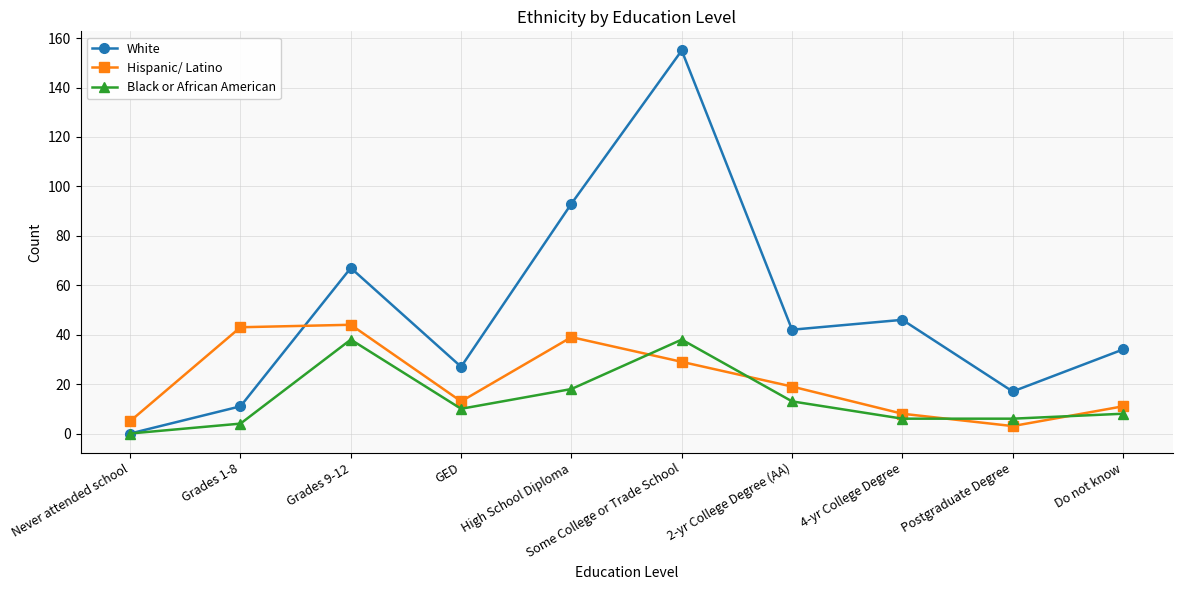

Does the chart have visible grid lines?

Yes